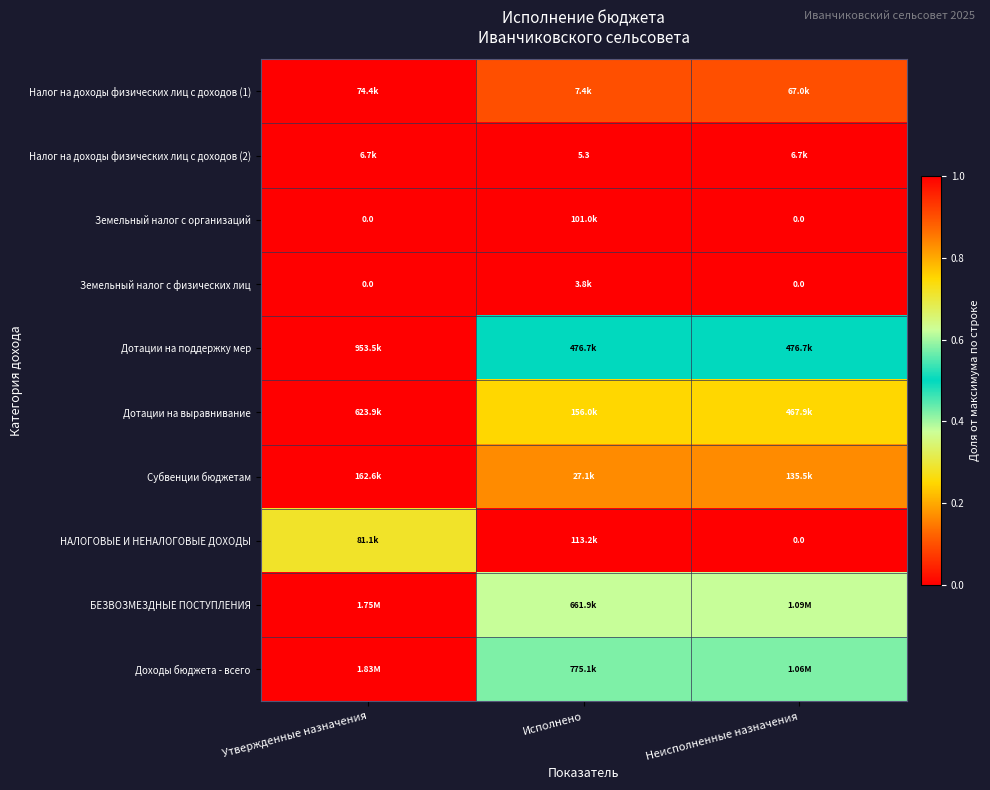

Is it true that Земельный налог с физических лиц equals 0.0 at Утвержденные назначения?

True